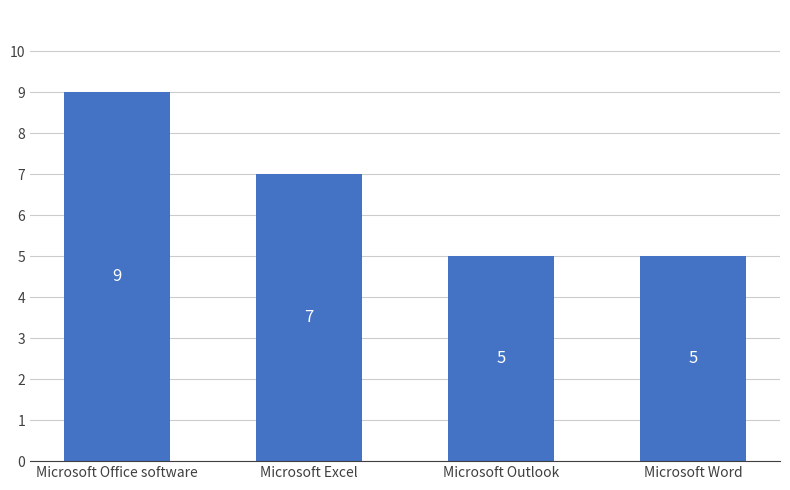

Does the chart contain stacked bars?

No